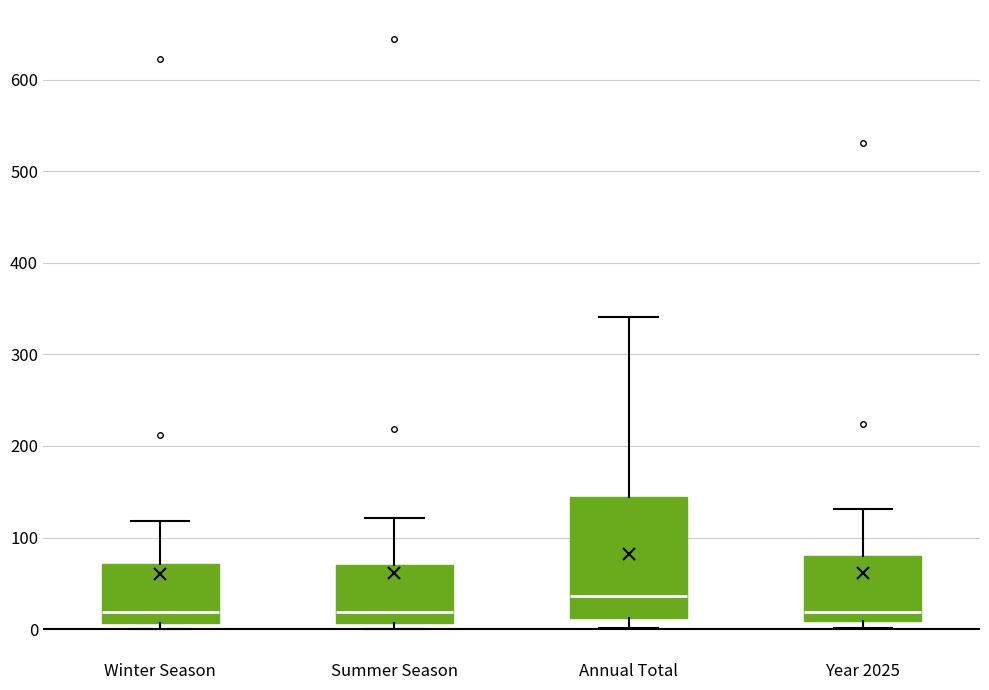

Reading left to right, read every box against the y-axis: the position of its median line, the range the box covers, and the ends of its whiskers. The values are not printed on the chart, so give them approximately, as read against the axis.

Winter Season: median 20, box 10 to 70, whiskers 0 to 120
Summer Season: median 20, box 10 to 70, whiskers 0 to 120
Annual Total: median 40, box 10 to 140, whiskers 0 to 340
Year 2025: median 20, box 10 to 80, whiskers 0 to 130